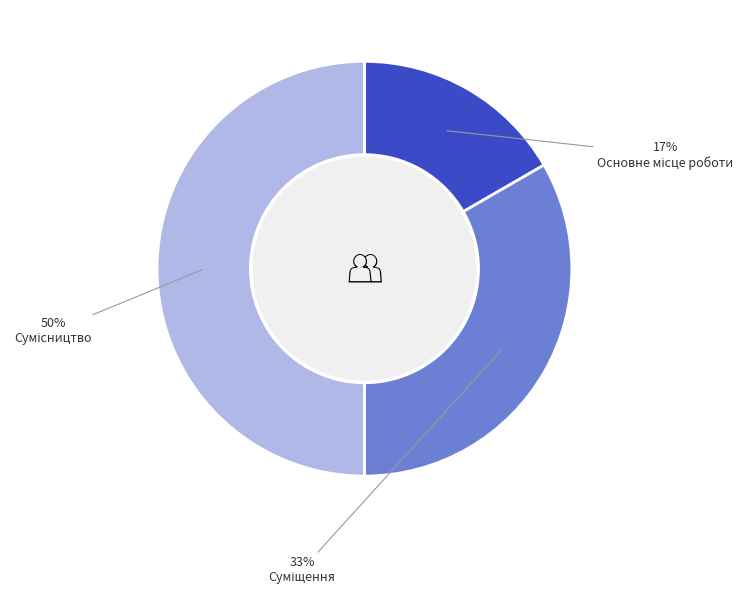

To the nearest percent, what is the average slice percentage?

33%